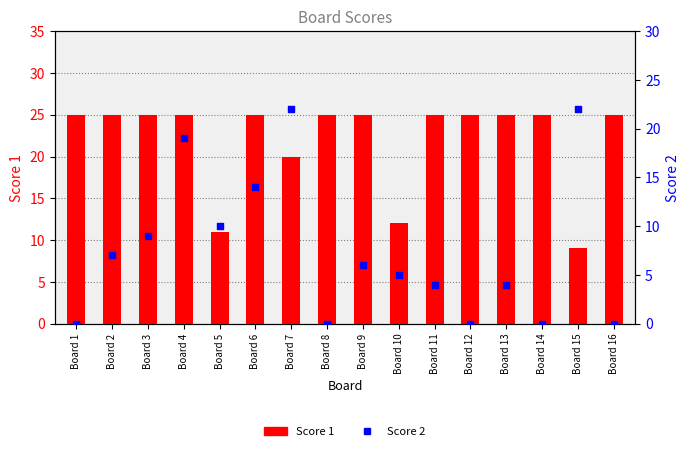

Which series has the largest Y range (max minus min)?

Score 2